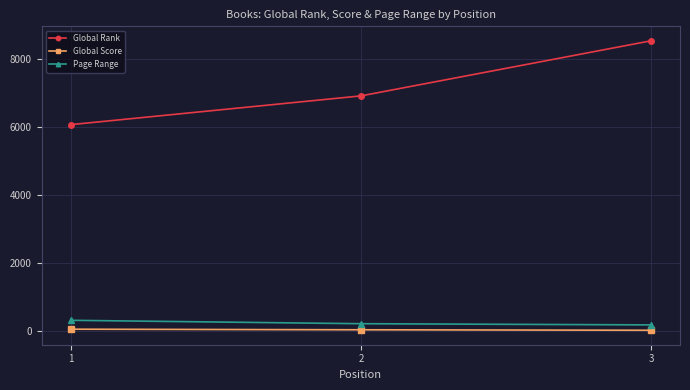

Which category has the highest value in the Page Range series?

1